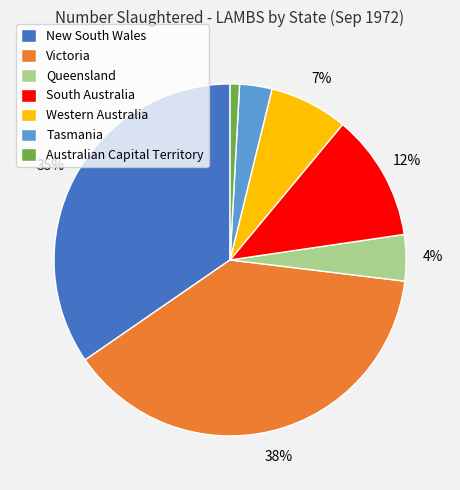

To the nearest percent, what is the difference between the New South Wales and Tasmania slice percentages?

32%